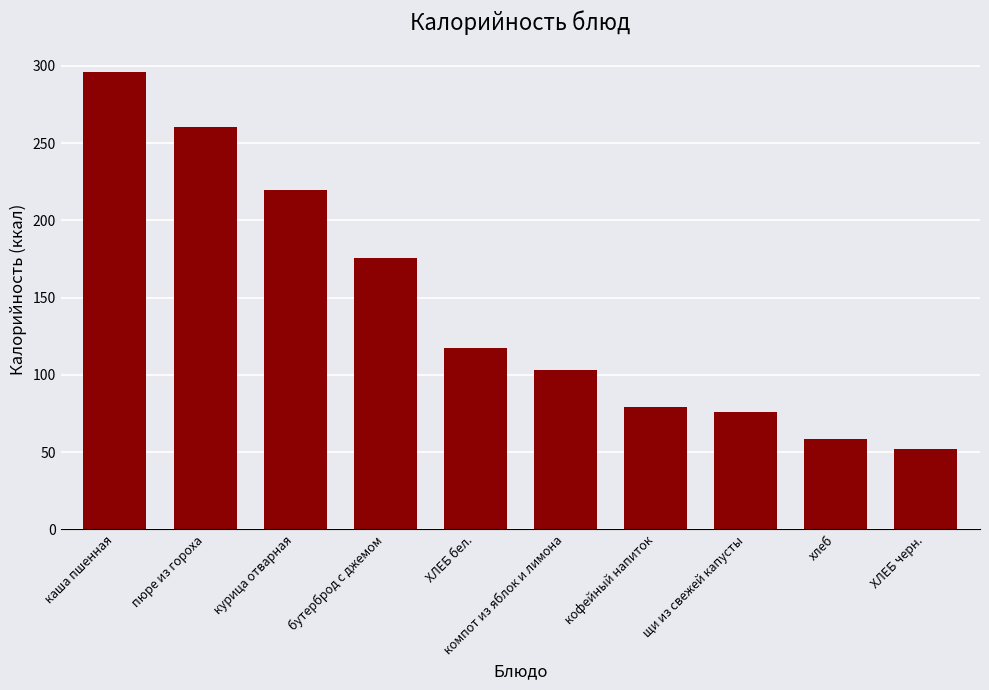

Rank the categories by value from highest to lowest.

каша пшенная, пюре из гороха, курица отварная, бутерброд с джемом, ХЛЕБ бел., компот из яблок и лимона, кофейный напиток, щи из свежей капусты, хлеб, ХЛЕБ черн.